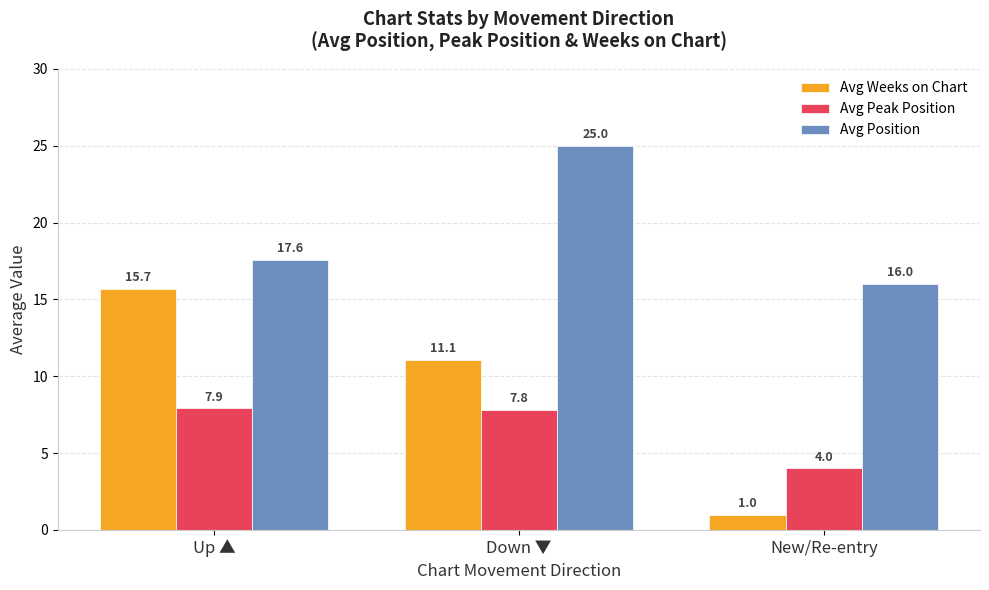

At New/Re-entry, list the series in order from largest to smallest.

Avg Position, Avg Peak Position, Avg Weeks on Chart